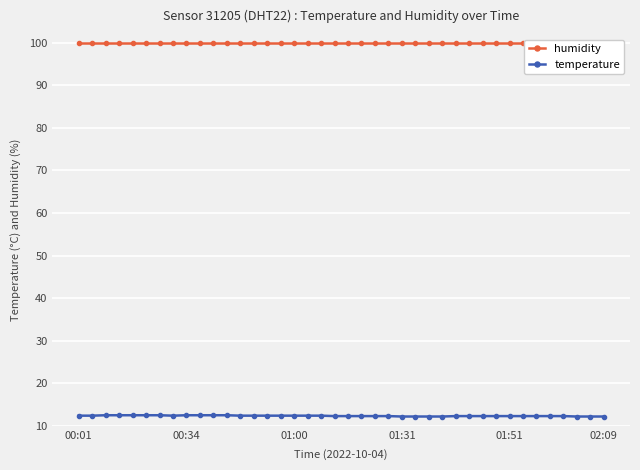

What is the minimum value for temperature?

12.2